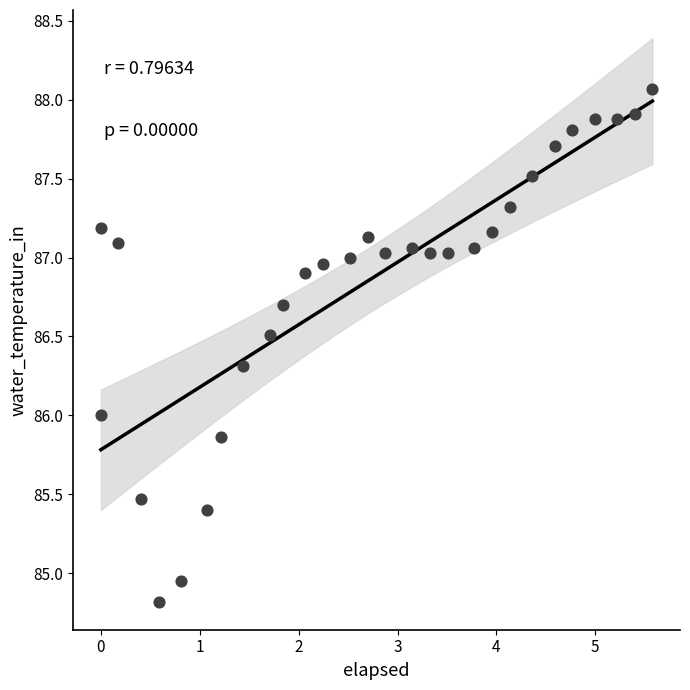

What is the range of X values (max minus min)?

5.6